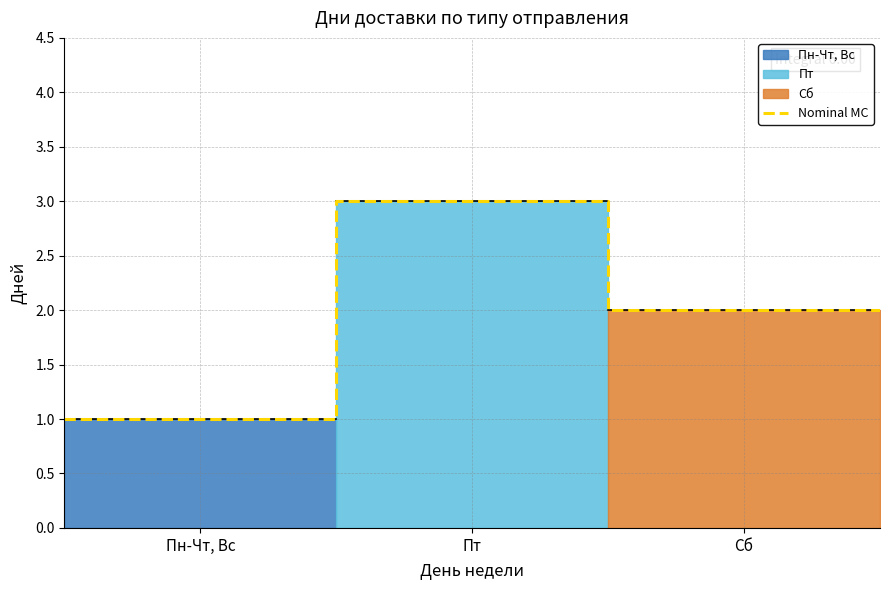

True or false: there are more than 1 points higher than both neighbors.

False